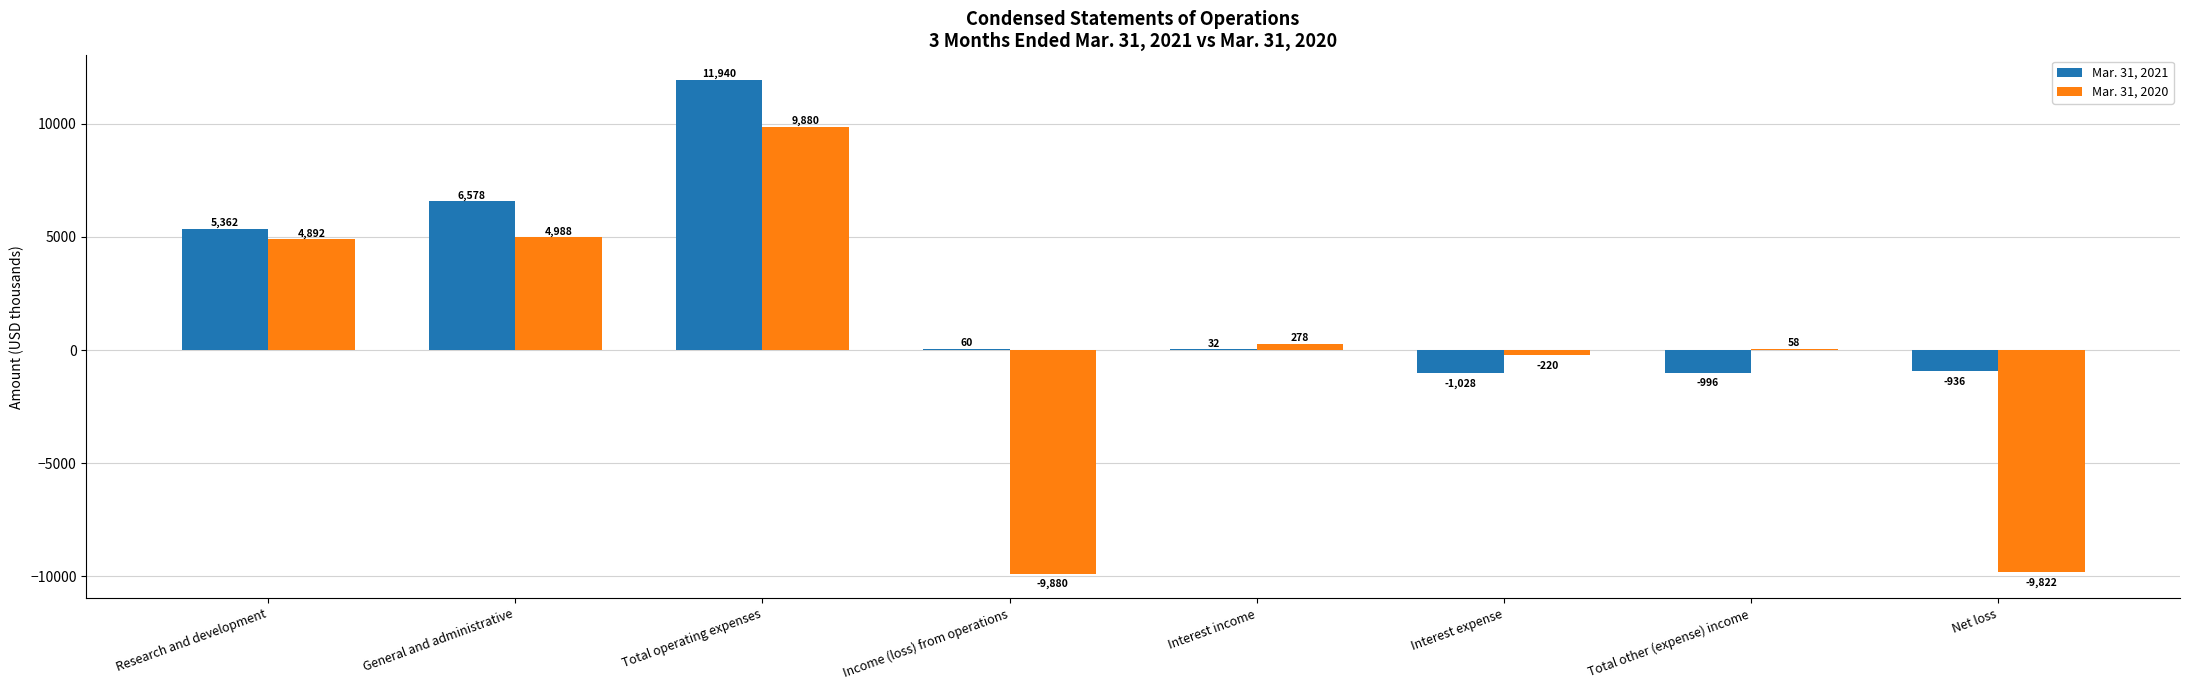

What are all the series names shown in the legend?

Mar. 31, 2021, Mar. 31, 2020